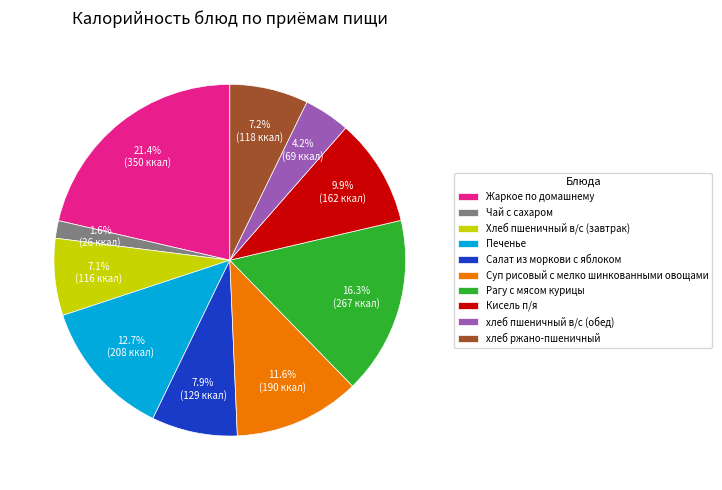

What percentage is the Жаркое по домашнему slice, to the nearest percent?

21%